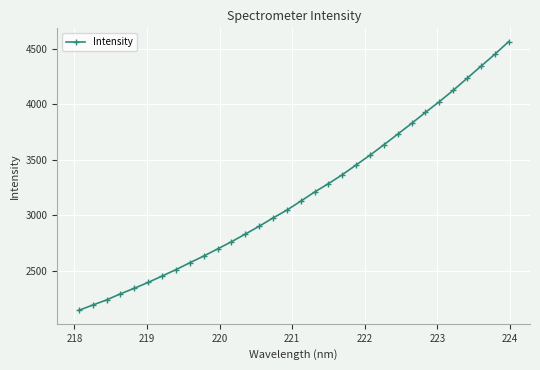

What is the value of the 14th point from the left?

2900.5